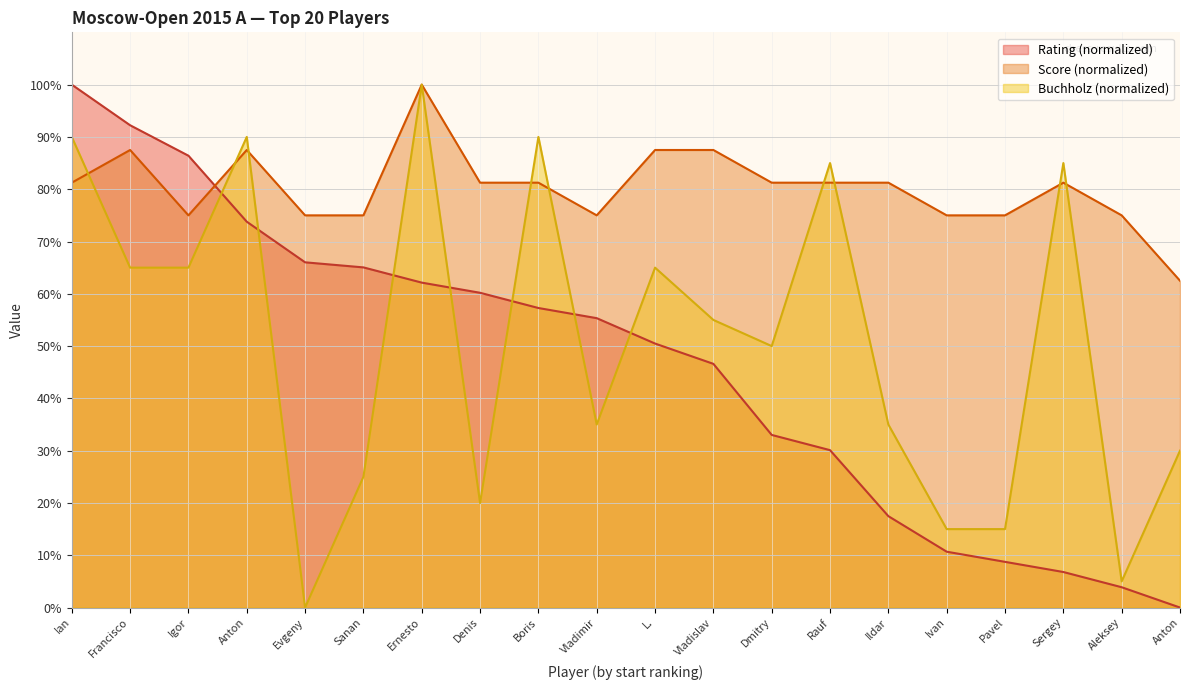

Does the chart display data point markers on the line(s)?

No